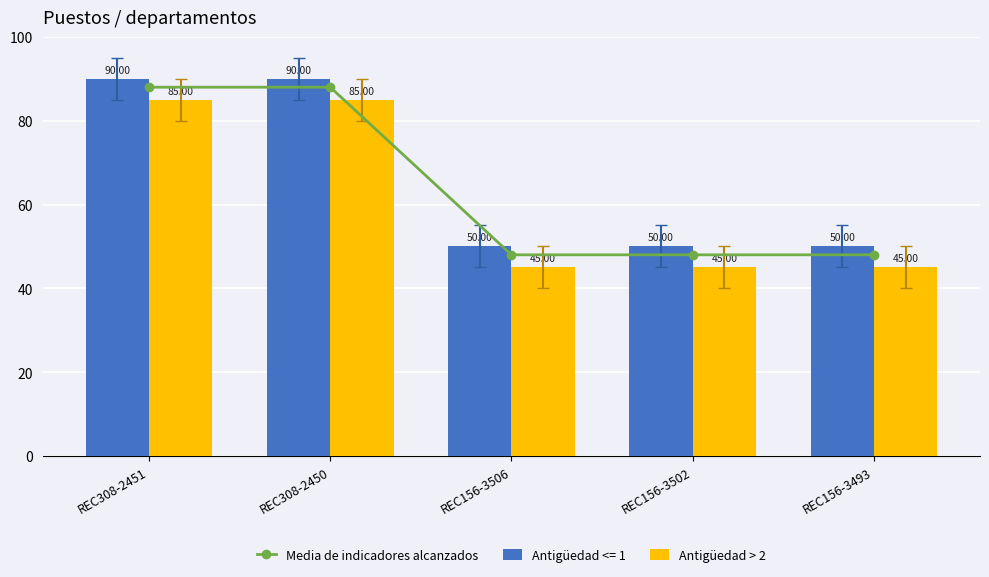

Reading left to right, extract all data points from this chart.

Media de indicadores alcanzados: REC308-2451=88	REC308-2450=88	REC156-3506=48	REC156-3502=48	REC156-3493=48
Antigüedad > 2: REC308-2451=85	REC308-2450=85	REC156-3506=45	REC156-3502=45	REC156-3493=45